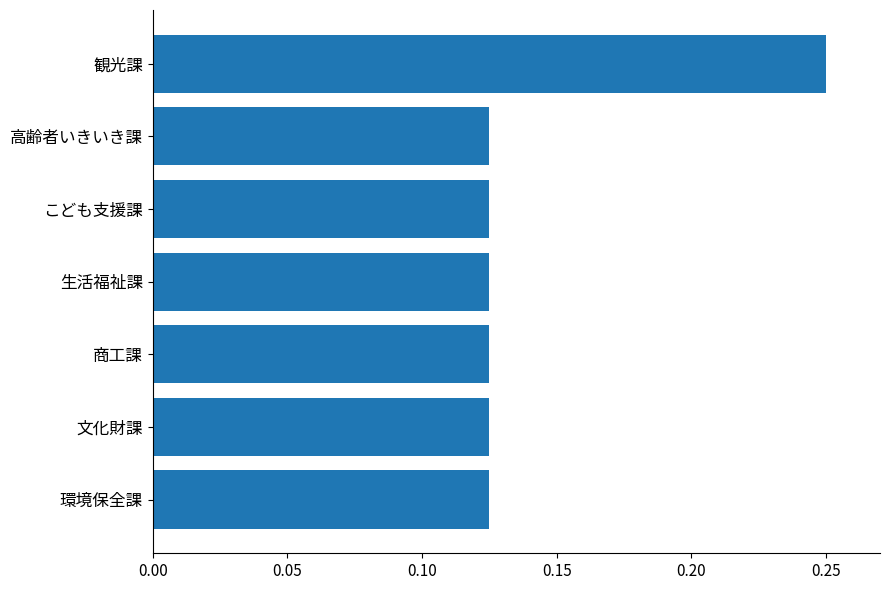

What is the sum of all values?

1.0